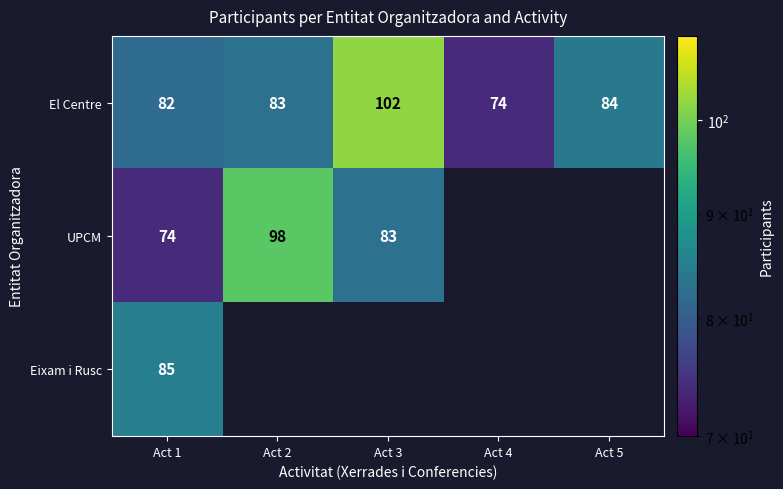

How many values in the El Centre series are below 83?

2